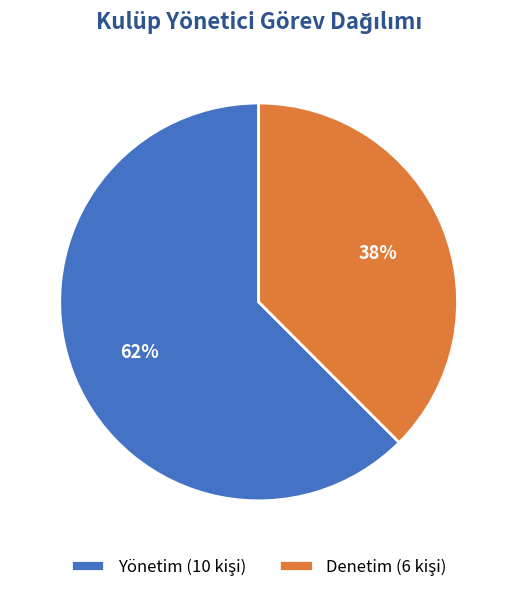

Does any single category account for the majority?

Yes